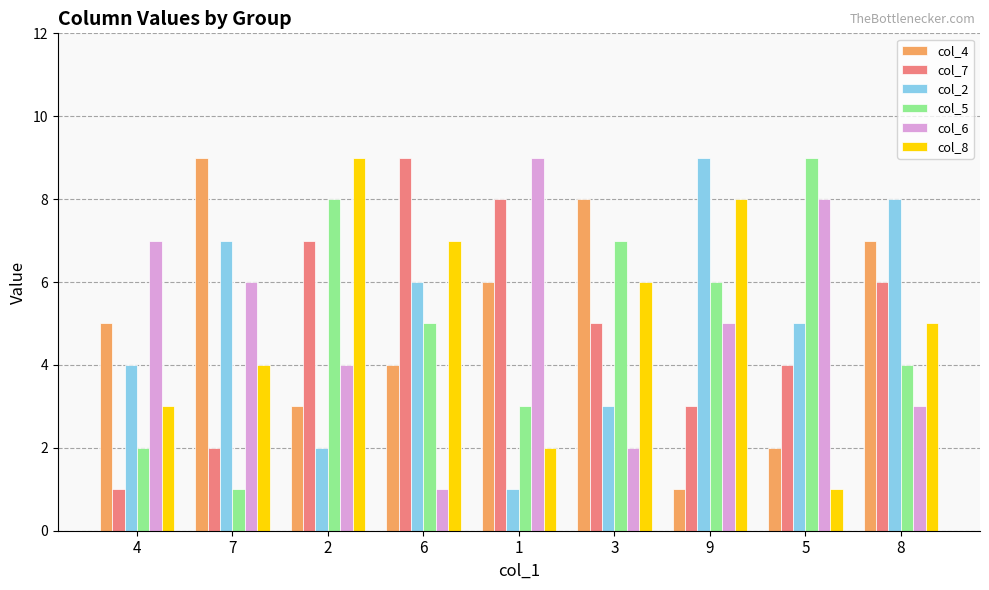

List the labels in order of col_5 value, smallest first.

7, 4, 1, 8, 6, 9, 3, 2, 5